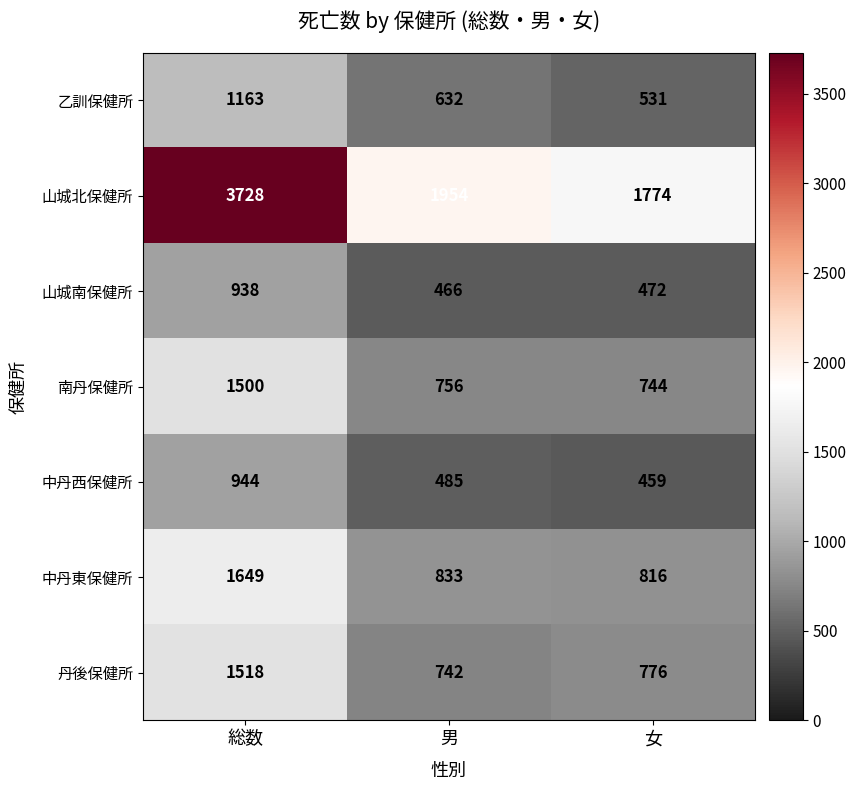

Which series has the largest range (max minus min)?

山城北保健所